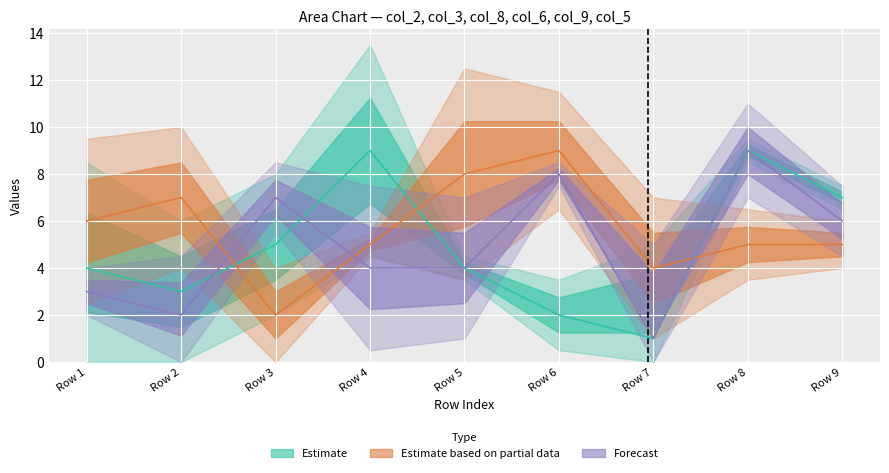

What is the total value across all series at Row 9?

18